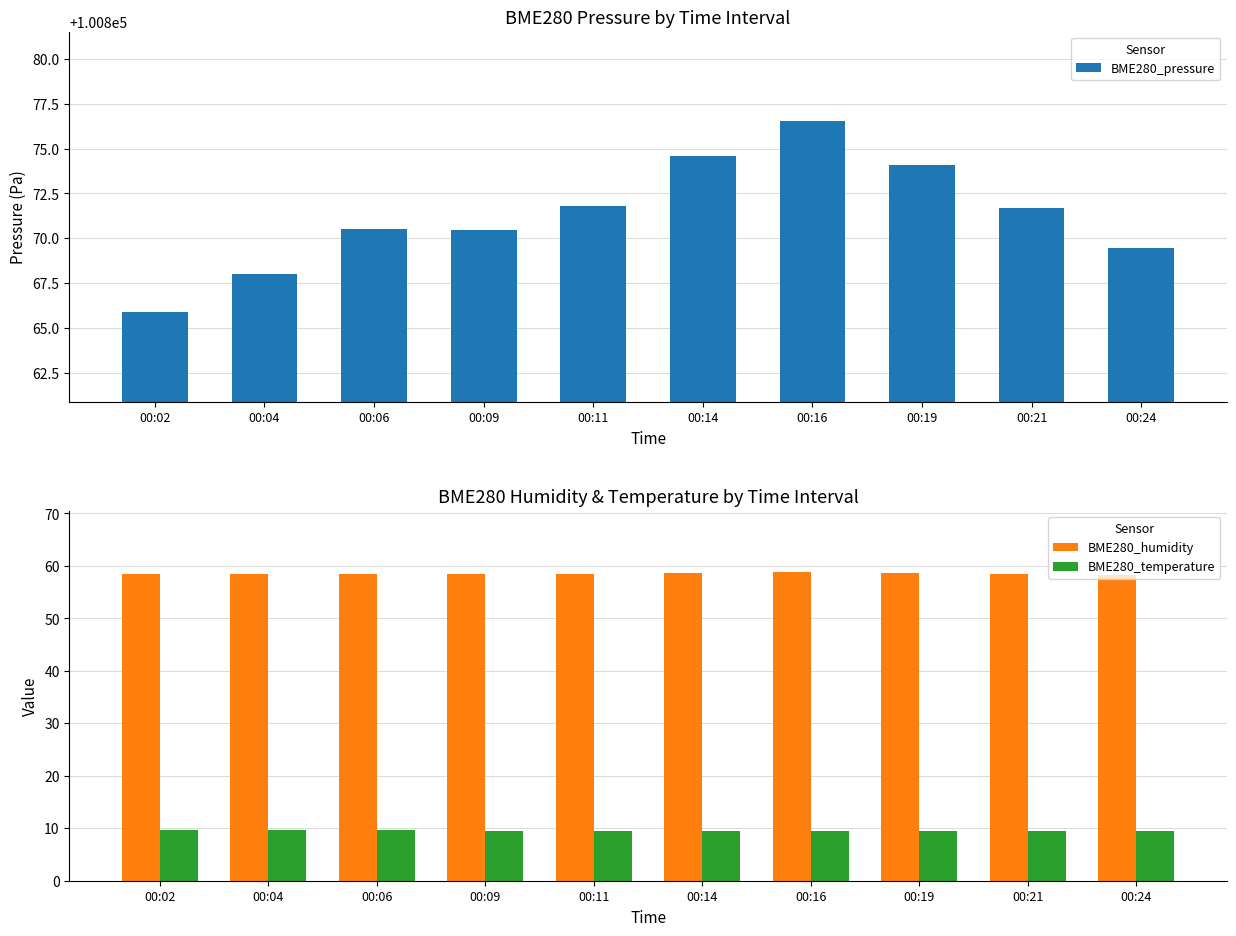

The value of BME280_pressure at 00:04 is 100868.0. True or false?

True